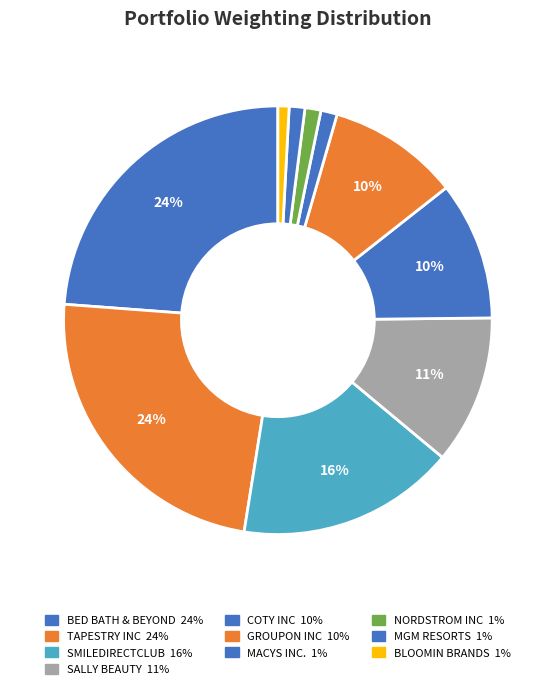

How many slices are in this pie chart?

10